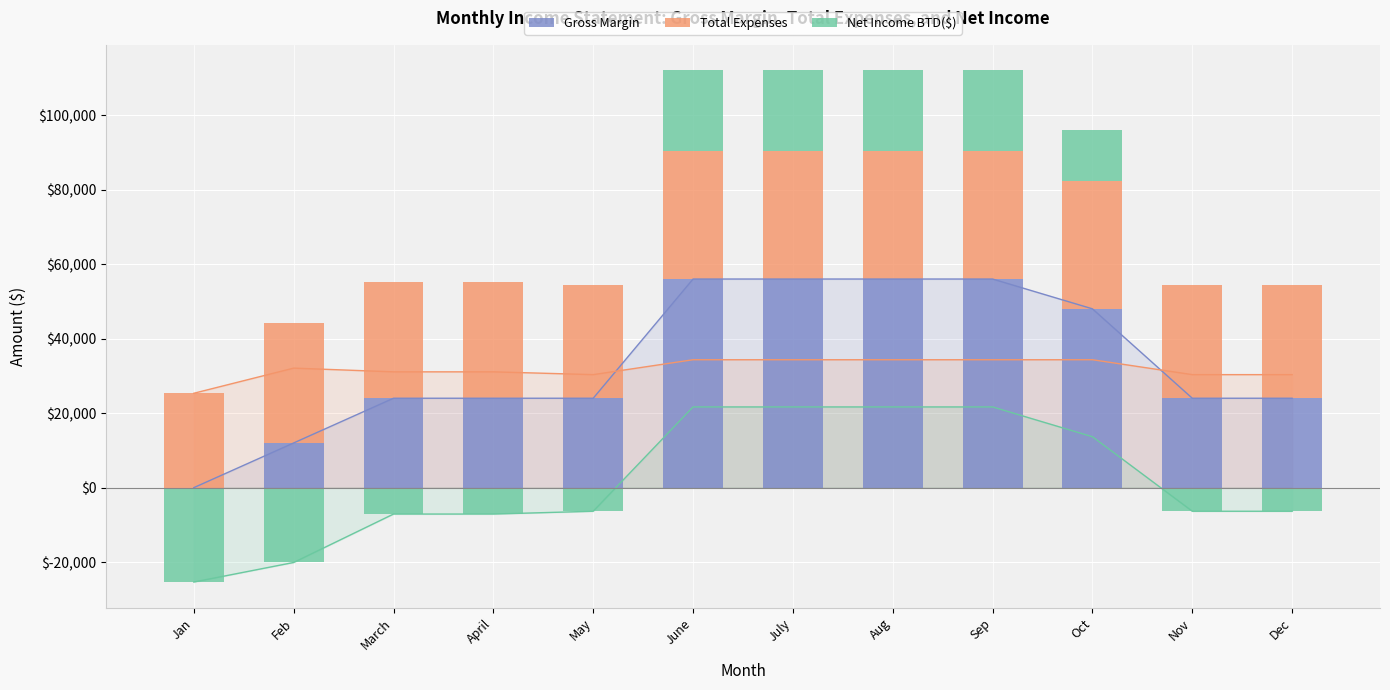

At how many categories does at least one series exceed 49524?

4